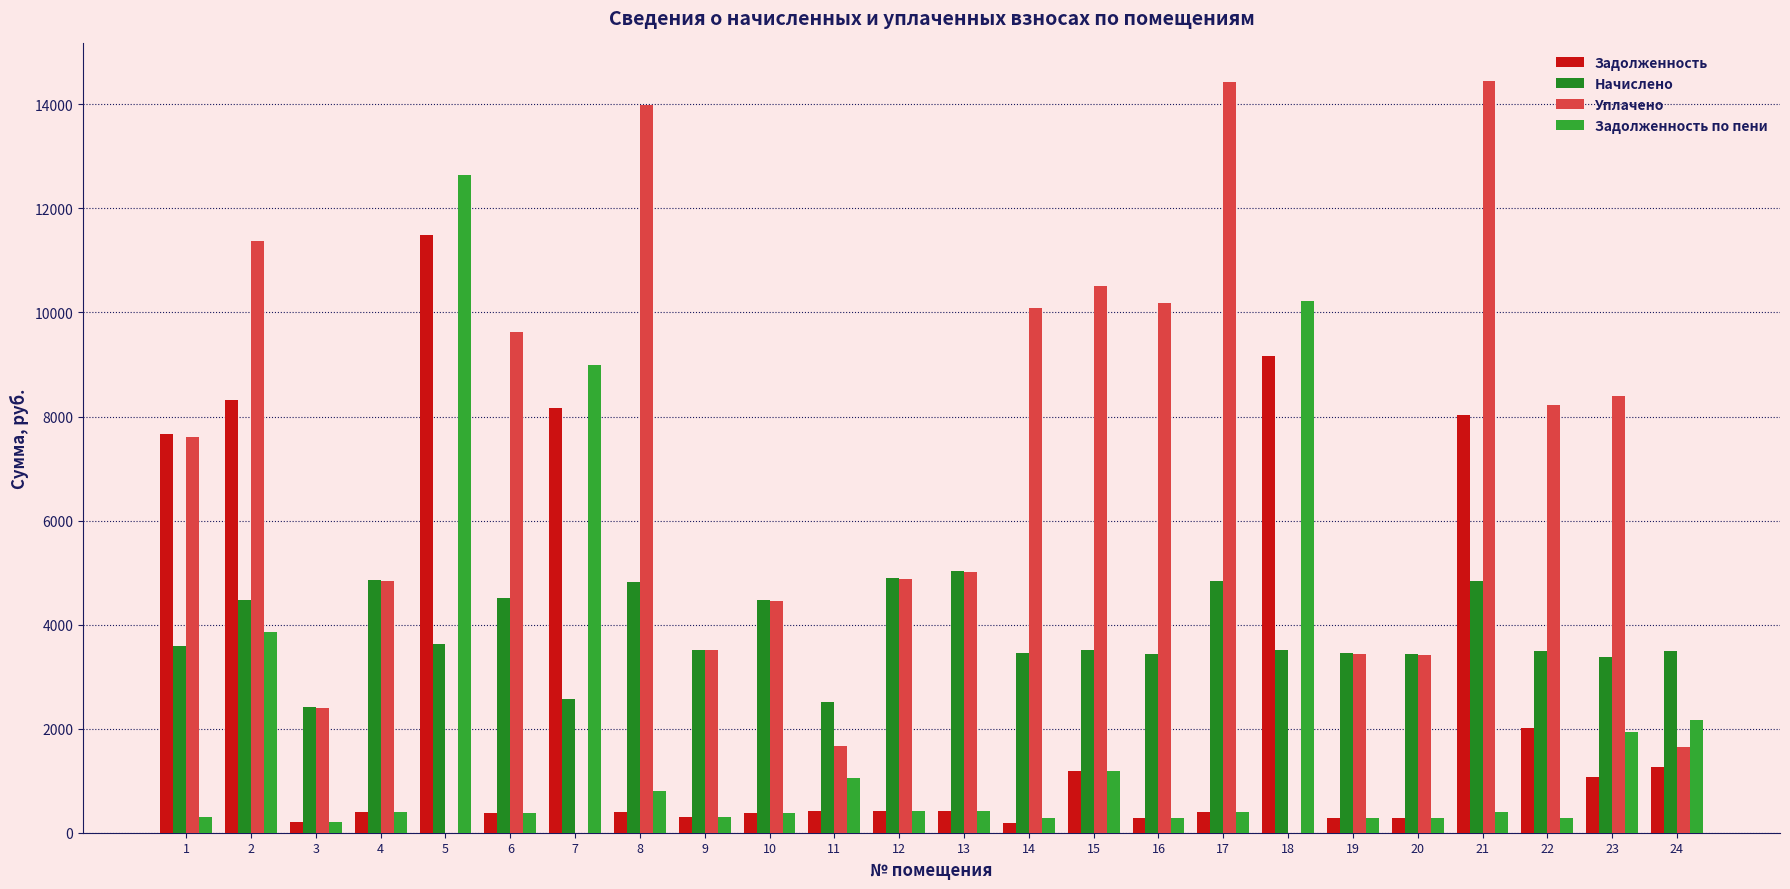

Does the chart contain stacked bars?

No